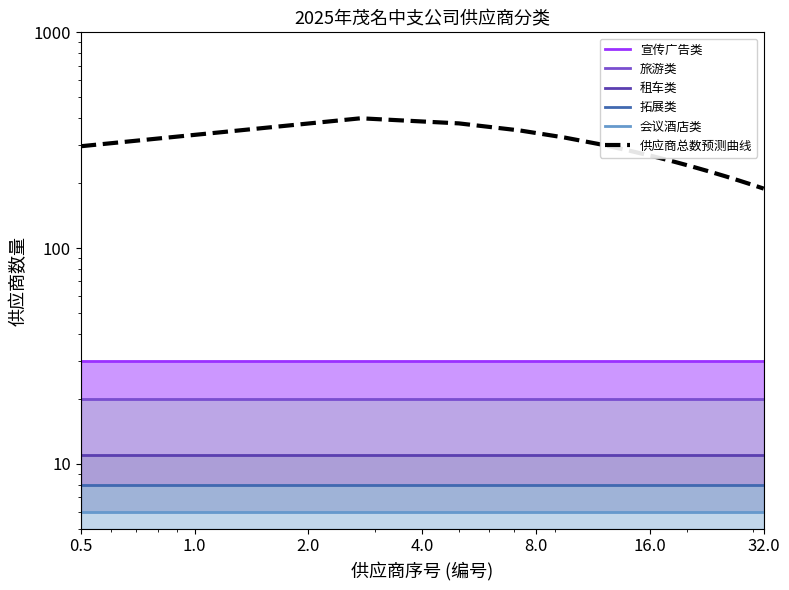

At which label is 租车类 closest to 11?

0.5